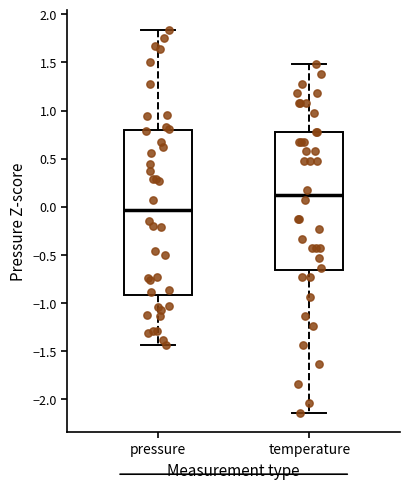

Reading left to right, read every box against the y-axis: the position of its median line, the range the box covers, and the ends of its whiskers. The values are not printed on the chart, so give them approximately, as read against the axis.

pressure: median -0.05, box -0.90 to 0.80, whiskers -1.45 to 1.85
temperature: median 0.10, box -0.65 to 0.80, whiskers -2.15 to 1.50